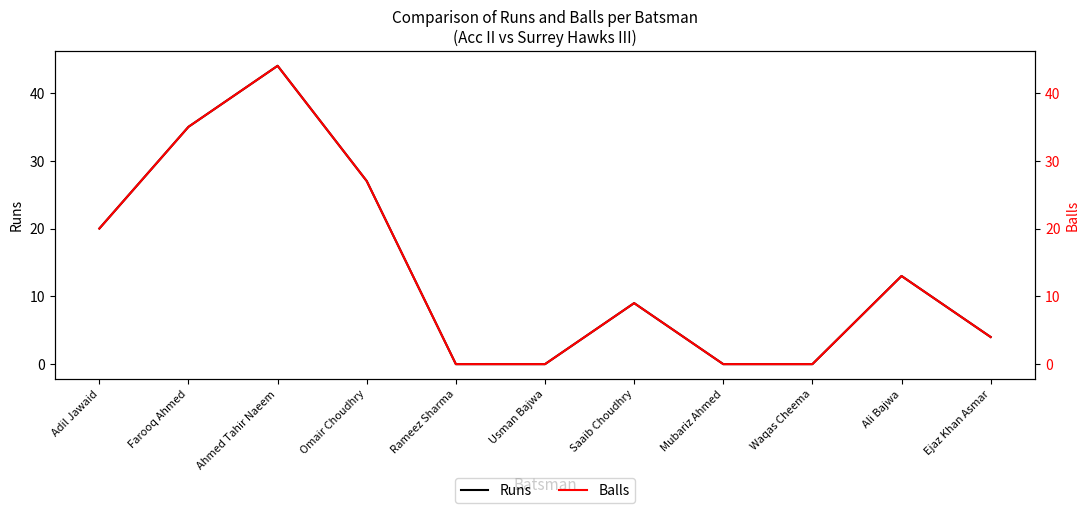

Which label corresponds to the largest value in the chart?

Ahmed Tahir Naeem